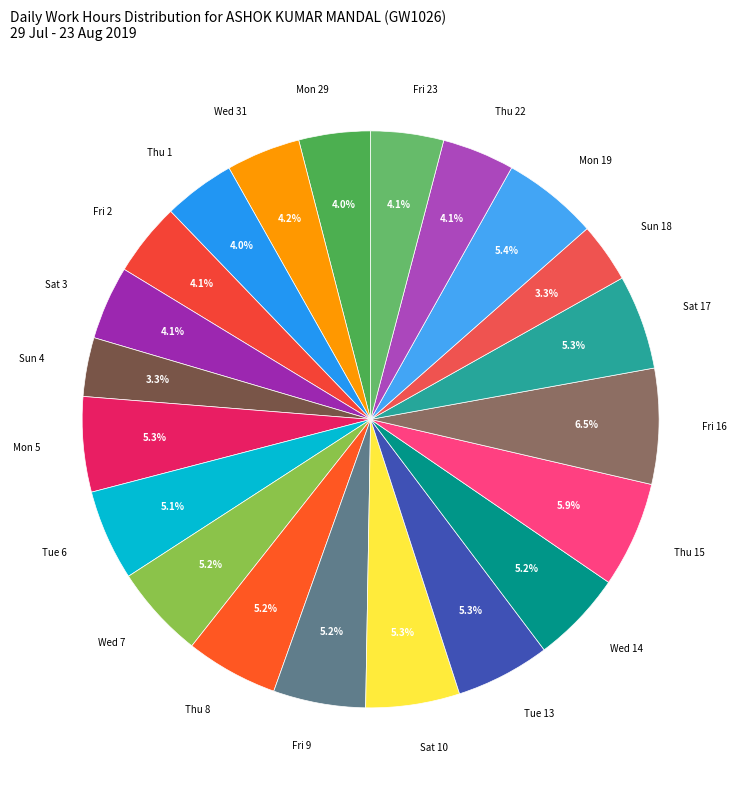

To the nearest percent, what is the difference between the Fri 16 and Fri 23 slice percentages?

2%